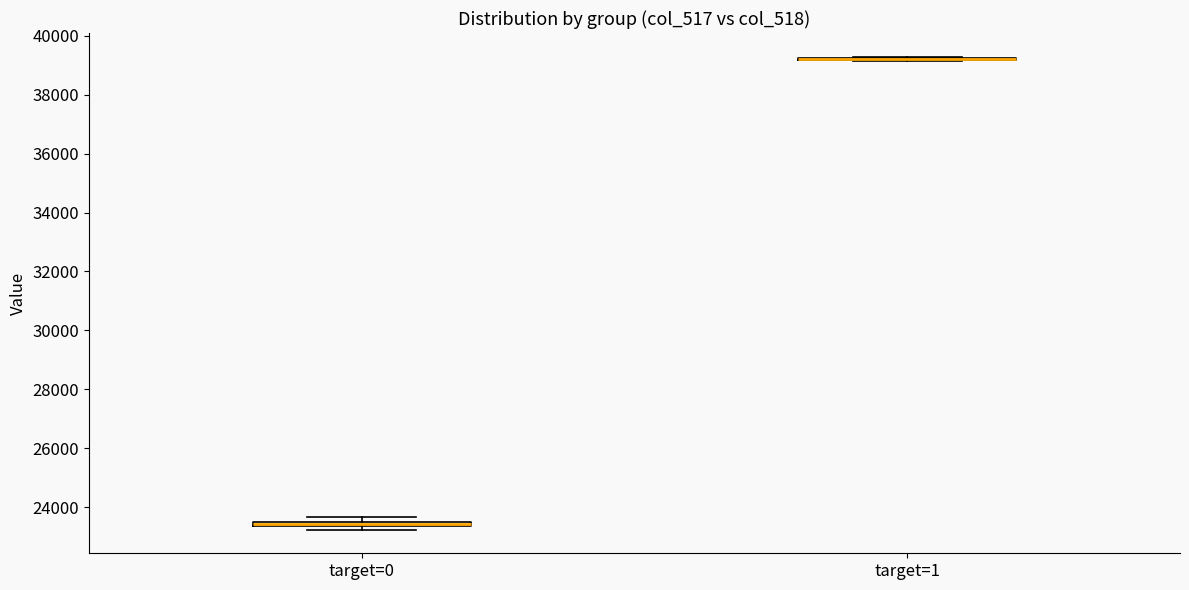

Where is the upper edge of the box for target=0 on the y-axis? The values are not printed on the chart, so give them approximately, as read against the axis.

23600